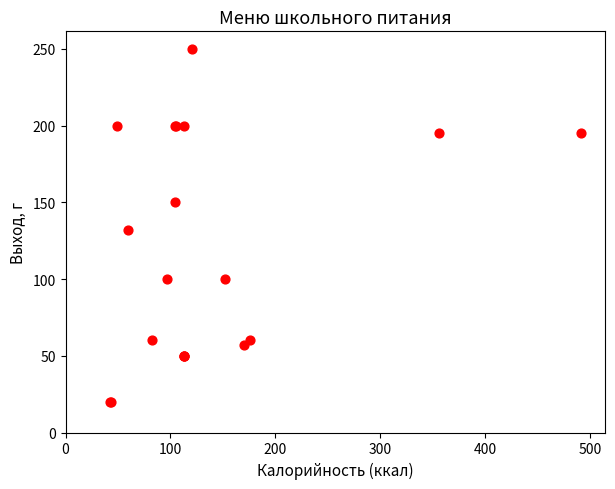

What Y value in the scatter plot is closest to 135?

132